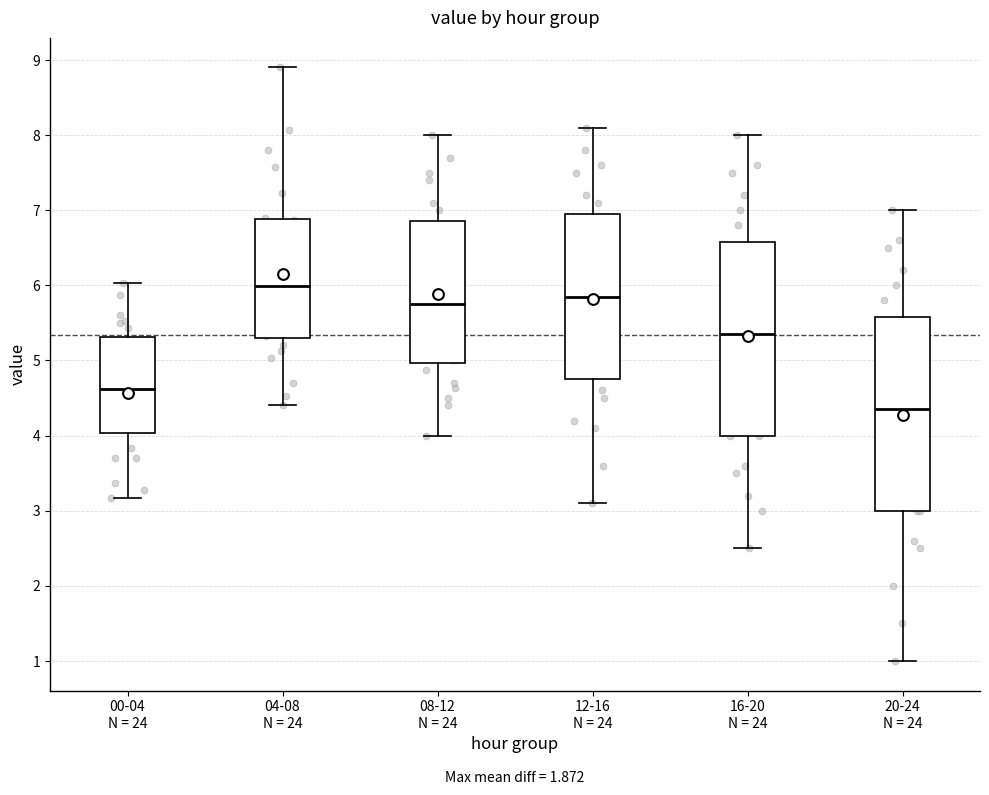

Which box has the highest median line?

04-08 N = 24